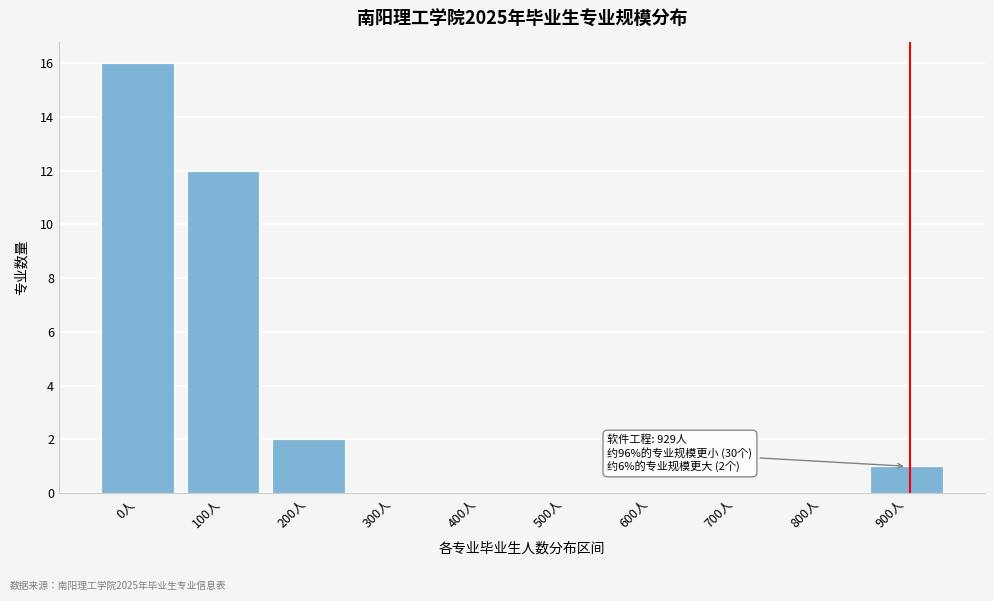

Reading right to left, list all the values displayed in this chart.

900人=1	800人=0	700人=0	600人=0	500人=0	400人=0	300人=0	200人=2	100人=12	0人=16